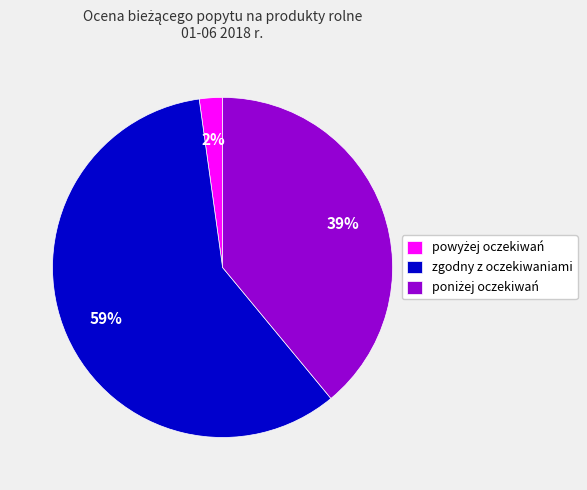

What percentage is the zgodny z oczekiwaniami slice, to the nearest percent?

59%